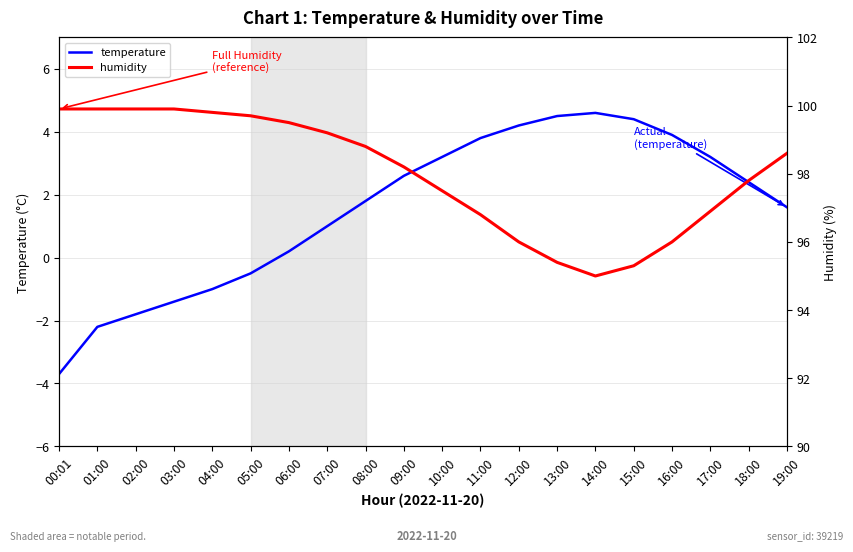

Reading right to left, list all the values displayed in this chart.

temperature: 19:00=1.6	18:00=2.4	17:00=3.2	16:00=3.9	15:00=4.4	14:00=4.6	13:00=4.5	12:00=4.2	11:00=3.8	10:00=3.2	09:00=2.6	08:00=1.8	07:00=1.0	06:00=0.2	05:00=-0.5	04:00=-1.0	03:00=-1.4	02:00=-1.8	01:00=-2.2	00:01=-3.7
humidity: 19:00=98.6	18:00=97.8	17:00=96.9	16:00=96.0	15:00=95.3	14:00=95.0	13:00=95.4	12:00=96.0	11:00=96.8	10:00=97.5	09:00=98.2	08:00=98.8	07:00=99.2	06:00=99.5	05:00=99.7	04:00=99.8	03:00=99.9	02:00=99.9	01:00=99.9	00:01=99.9